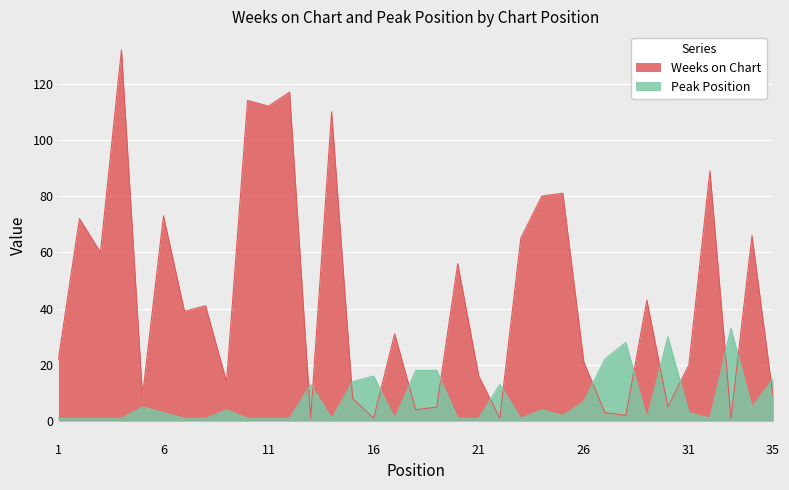

Reading right to left, transcribe all the data shown in this chart.

Weeks on Chart: 35=9	34=66	33=1	32=89	31=20	30=5	29=43	28=2	27=3	26=21	25=81	24=80	23=65	22=1	21=16	20=56	19=5	18=4	17=31	16=1	15=8	14=110	13=1	12=117	11=112	10=114	9=14	8=41	7=39	6=73	5=9	4=132	3=60	2=72	1=22
Peak Position: 35=15	34=5	33=33	32=1	31=3	30=30	29=1	28=28	27=22	26=7	25=2	24=4	23=1	22=13	21=1	20=1	19=18	18=18	17=1	16=16	15=14	14=1	13=13	12=1	11=1	10=1	9=4	8=1	7=1	6=3	5=5	4=1	3=1	2=1	1=1